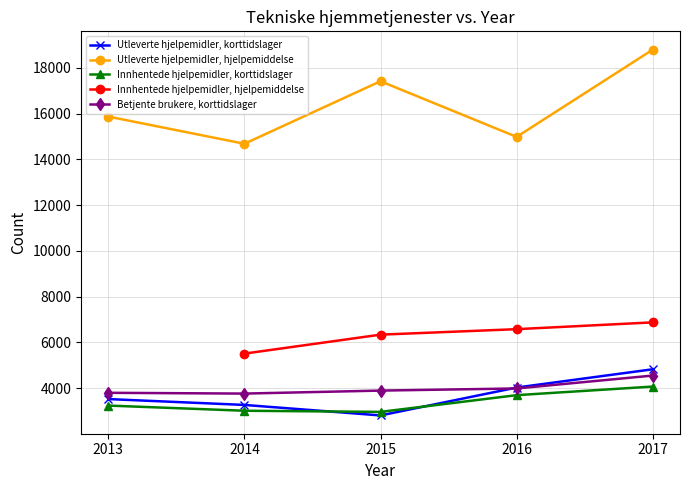

The Innhentede hjelpemidler, korttidslager series shows 3014.0 at 2014. True or false?

True